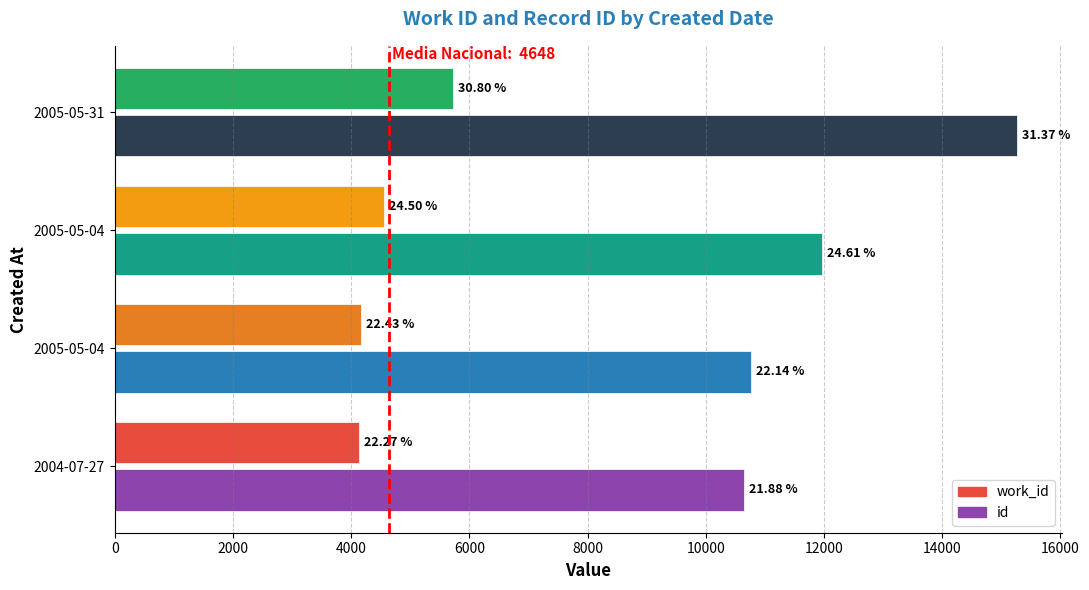

How many data points in work_id are above 4555?

1